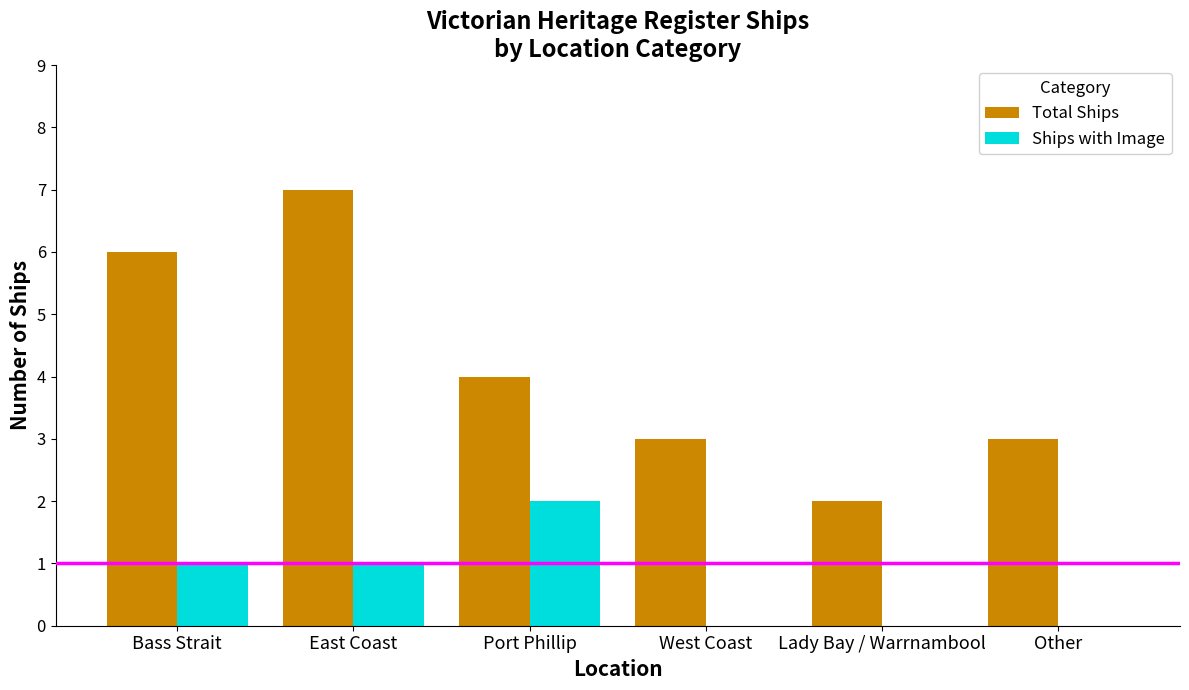

Reading left to right, list all the values displayed in this chart.

Total Ships: Bass Strait=6	East Coast=7	Port Phillip=4	West Coast=3	Lady Bay / Warrnambool=2	Other=3
Ships with Image: Bass Strait=1	East Coast=1	Port Phillip=2	West Coast=0	Lady Bay / Warrnambool=0	Other=0